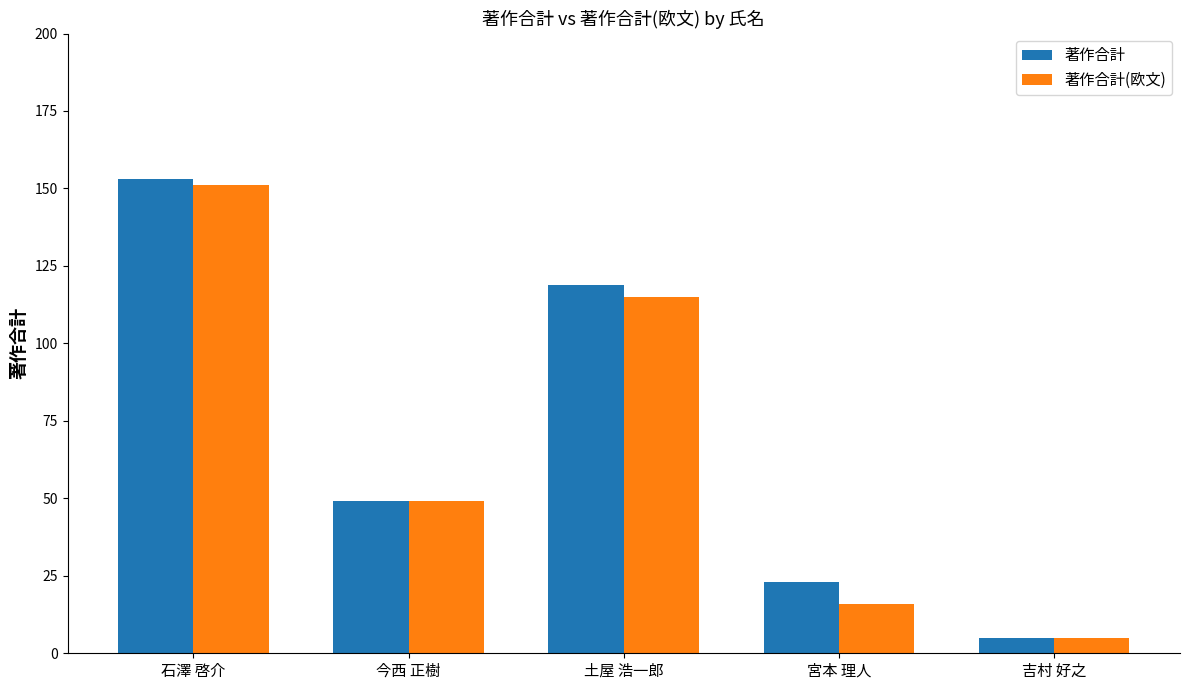

Reading left to right, what are all the values shown in this chart?

著作合計: 石澤 啓介=153	今西 正樹=49	土屋 浩一郎=119	宮本 理人=23	吉村 好之=5
著作合計(欧文): 石澤 啓介=151	今西 正樹=49	土屋 浩一郎=115	宮本 理人=16	吉村 好之=5